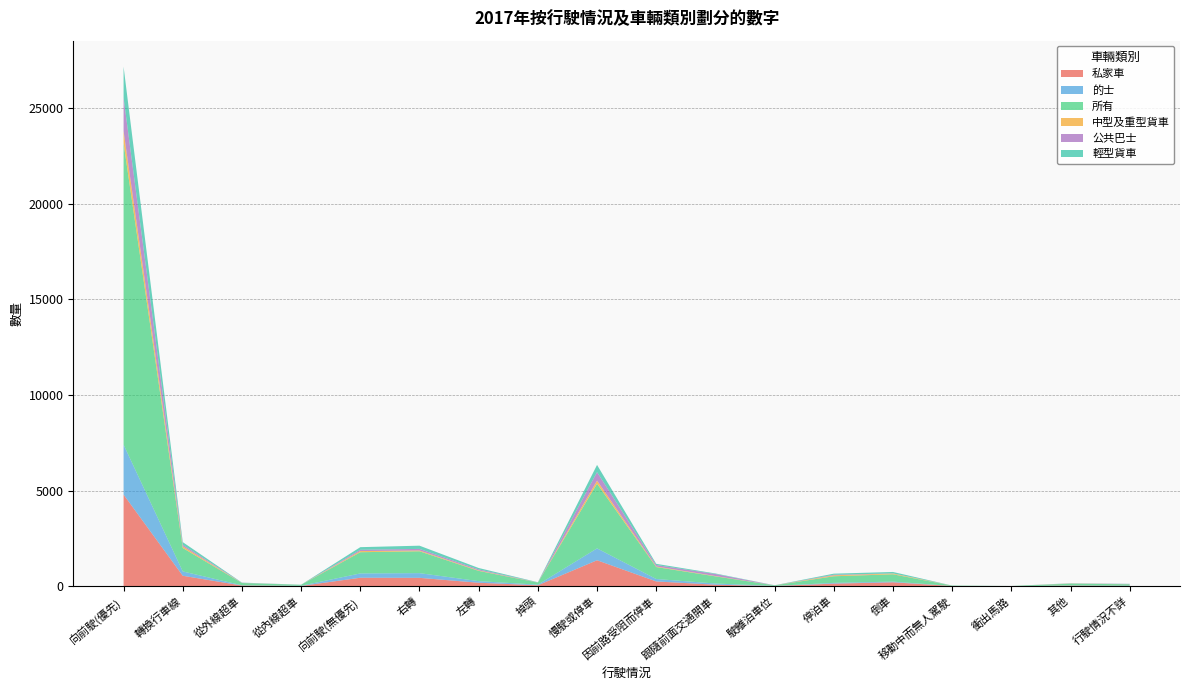

Reading right to left, what are all the values shown in this chart?

私家車: 18	32	1	11	206	136	13	79	251	1358	50	182	439	444	15	36	547	4789
的士: 13	10	2	1	36	40	5	62	127	620	31	84	245	225	11	12	227	2608
所有: 72	91	9	19	382	345	28	375	624	3380	110	536	1142	1109	49	120	1224	15757
中型及重型貨車: 3	8	0	1	40	49	1	18	29	161	4	26	42	59	0	4	88	629
公共巴士: 14	6	1	2	7	30	2	104	77	446	2	51	83	68	1	8	80	1744
輕型貨車: 7	10	0	2	75	57	3	29	63	375	12	74	168	137	3	10	139	1626